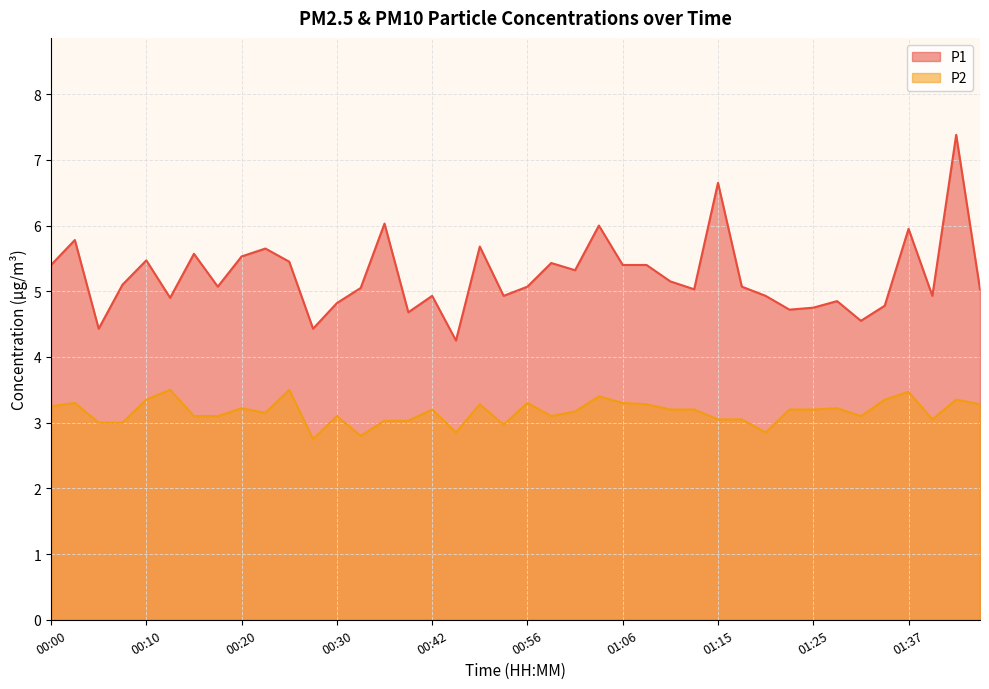

What is the difference between the P1 values at 01:23 and 01:06?

0.7